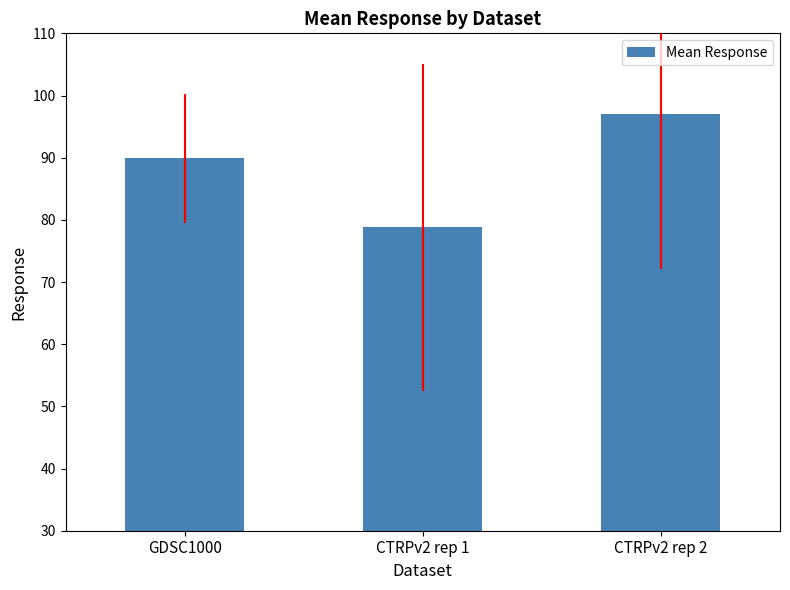

Count the number of categories in the chart.

3